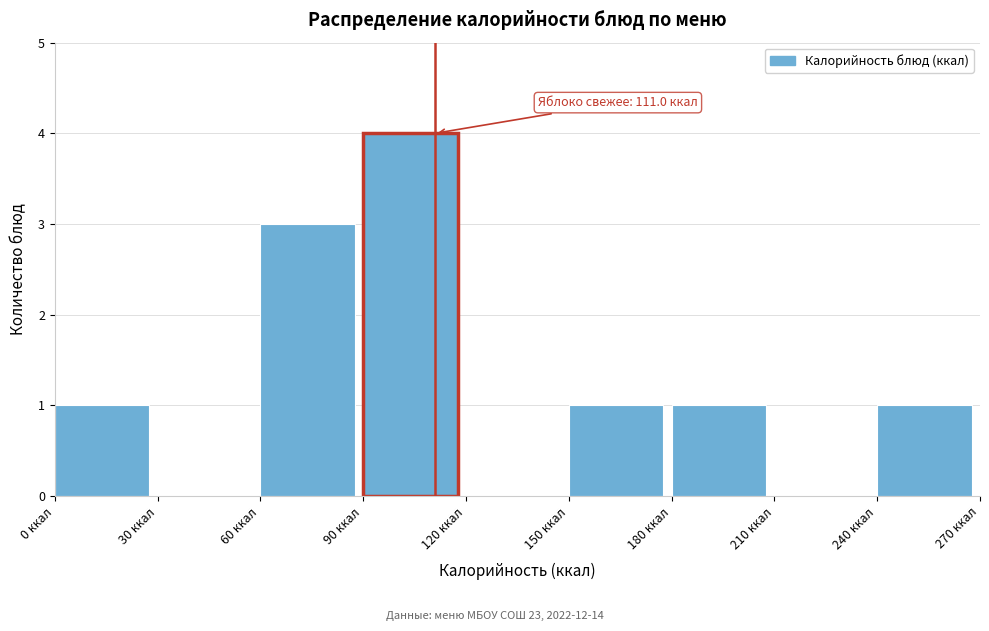

Over which range of the x-axis is the bar tallest?

90 to 120